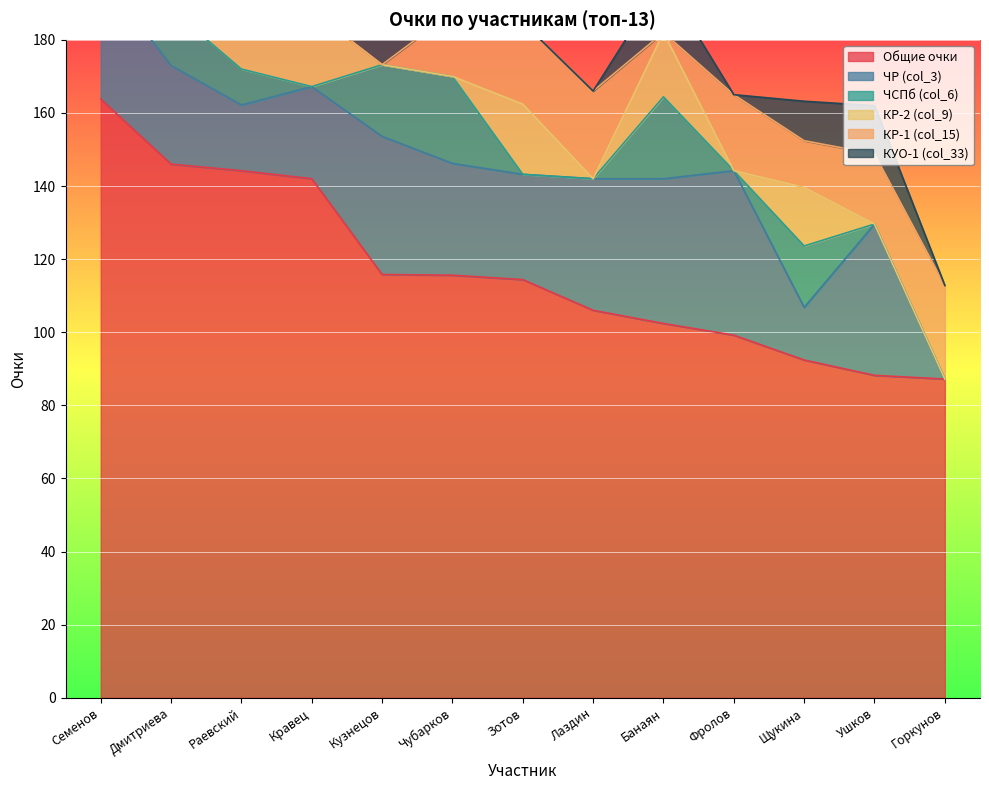

What is the lowest value of the Общие очки series?

87.2